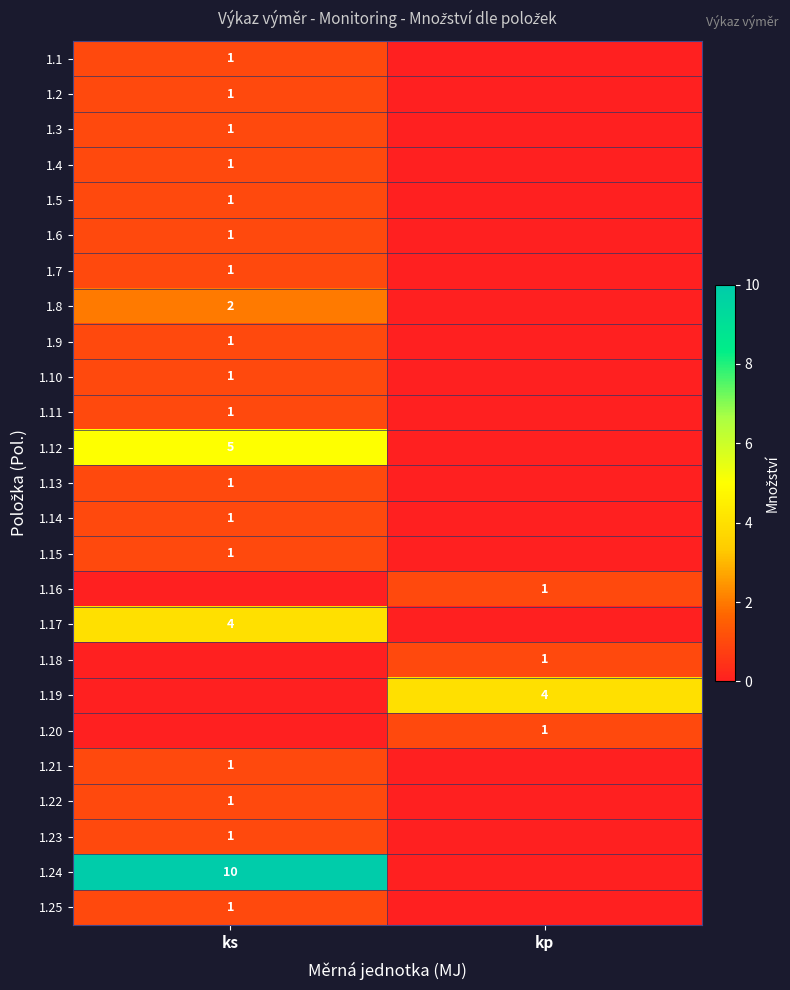

At which category is the sum across all series the highest?

ks